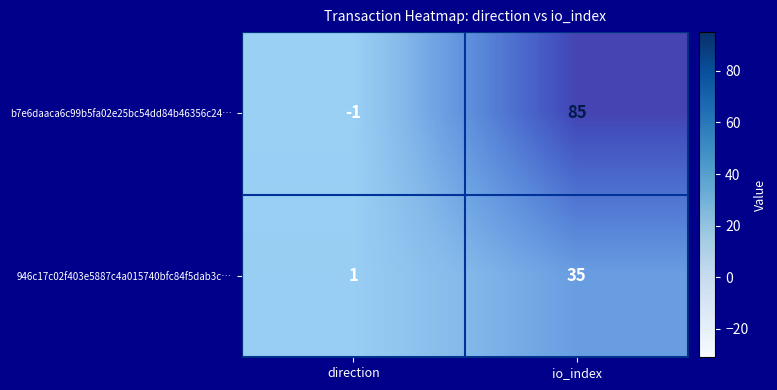

Count the 946c17c02f403e5887c4a015740bfc84f5dab3c… values in the range 1 to 35.

2